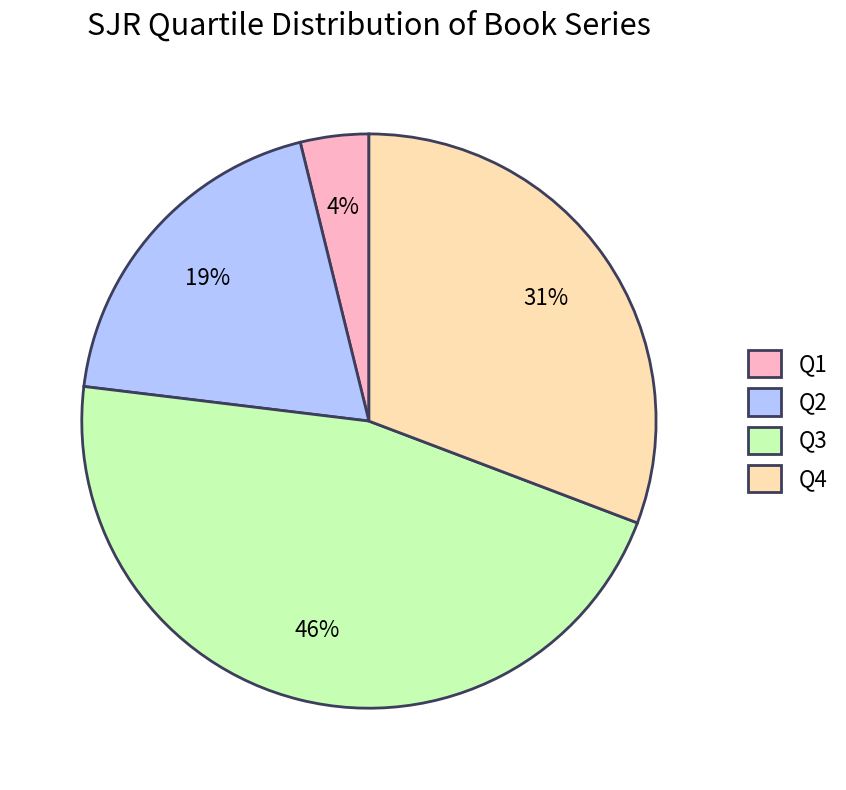

Rank the categories by value from highest to lowest.

Q3, Q4, Q2, Q1